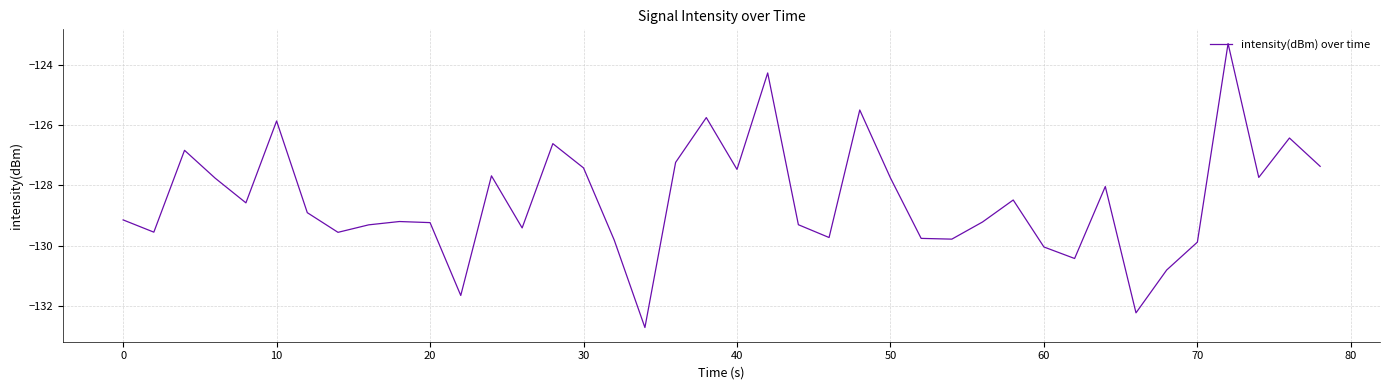

What is the difference between the maximum and minimum values?

9.4